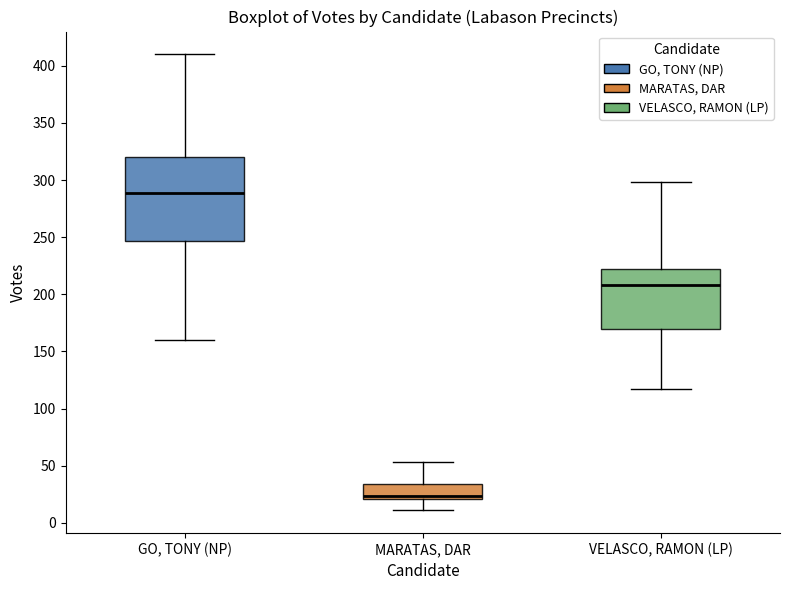

Where is the upper edge of the box for MARATAS, DAR on the y-axis? The values are not printed on the chart, so give them approximately, as read against the axis.

35